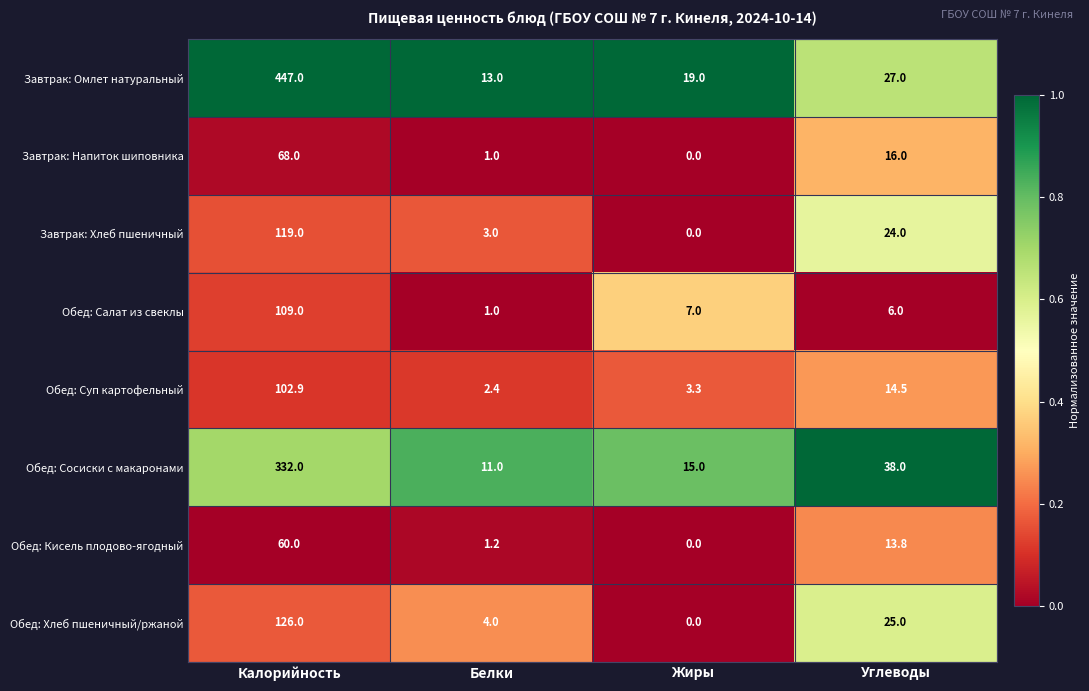

Read the Обед: Сосиски с макаронами value at Углеводы.

38.0